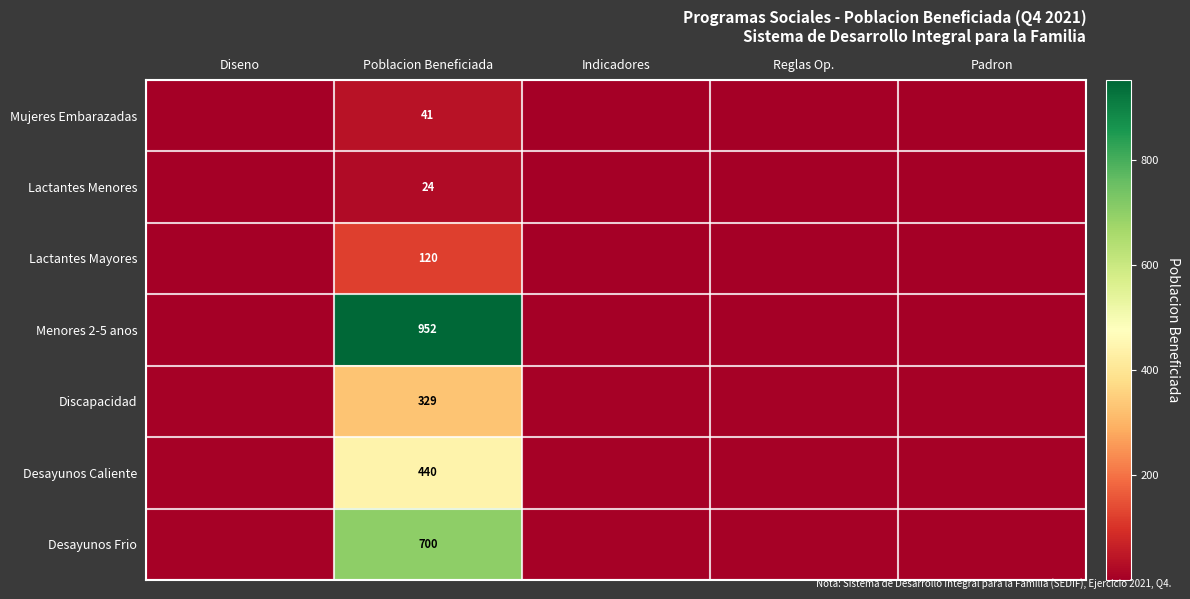

What is the spread (max minus min) of values at Poblacion Beneficiada?

928